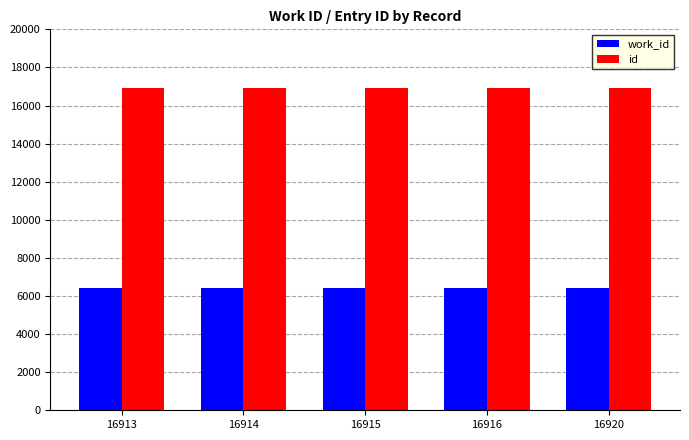

What is the total value across all series at 16920?

23334